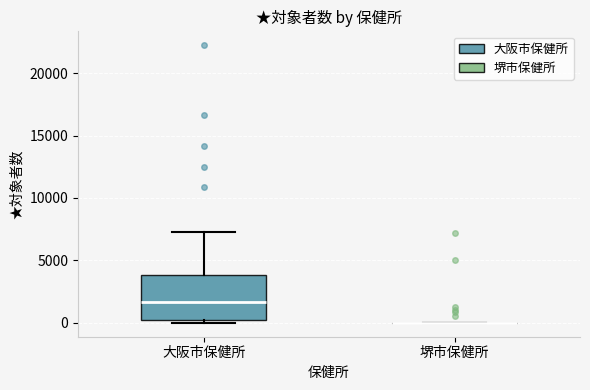

Reading left to right, transcribe this box plot: for each box, give where its median line is, the range the box spans, and where its two whiskers end, as read against the y-axis. The values are not printed on the chart, so give them approximately, as read against the axis.

大阪市保健所: median 1500, box 0 to 4000, whiskers 0 (just below the box's lower edge) to 7500
堺市保健所: box collapsed to a line at 0, whiskers 0 to 0